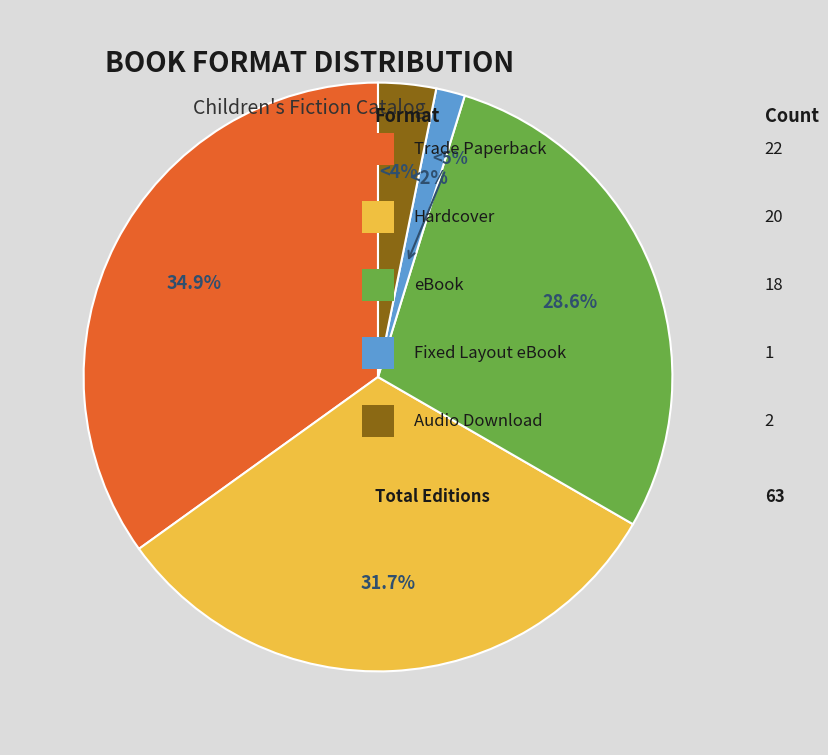

Is there any slice that represents more than half of the pie?

No